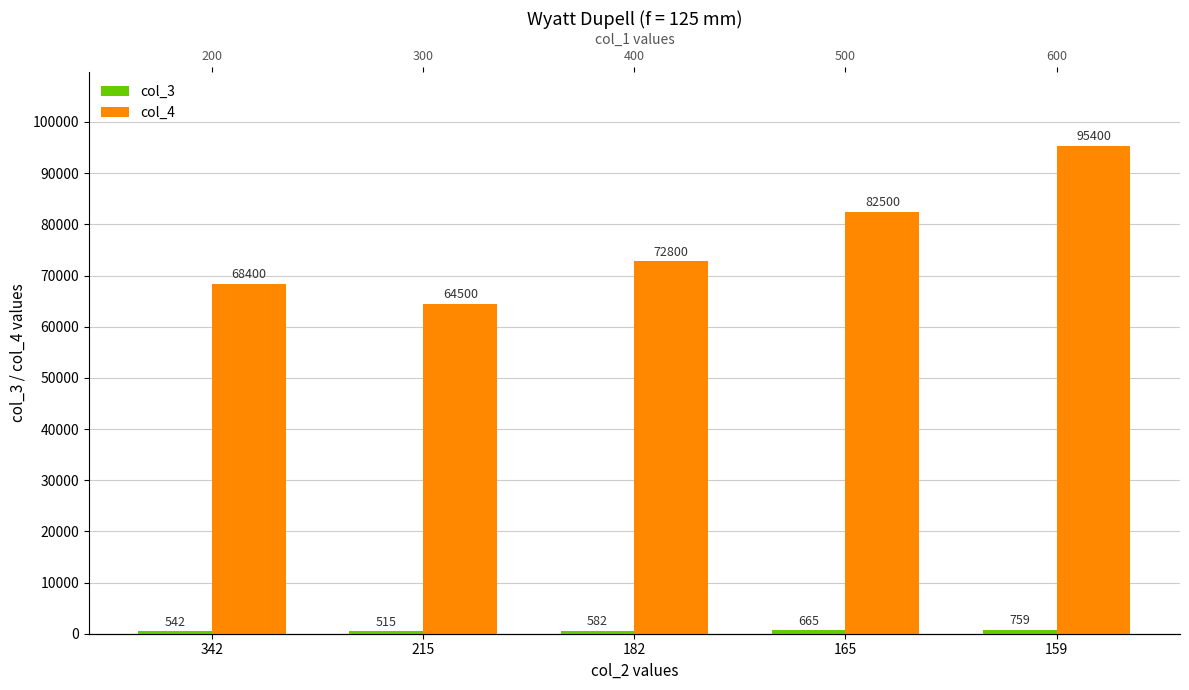

Which series has the largest total across all categories?

col_4